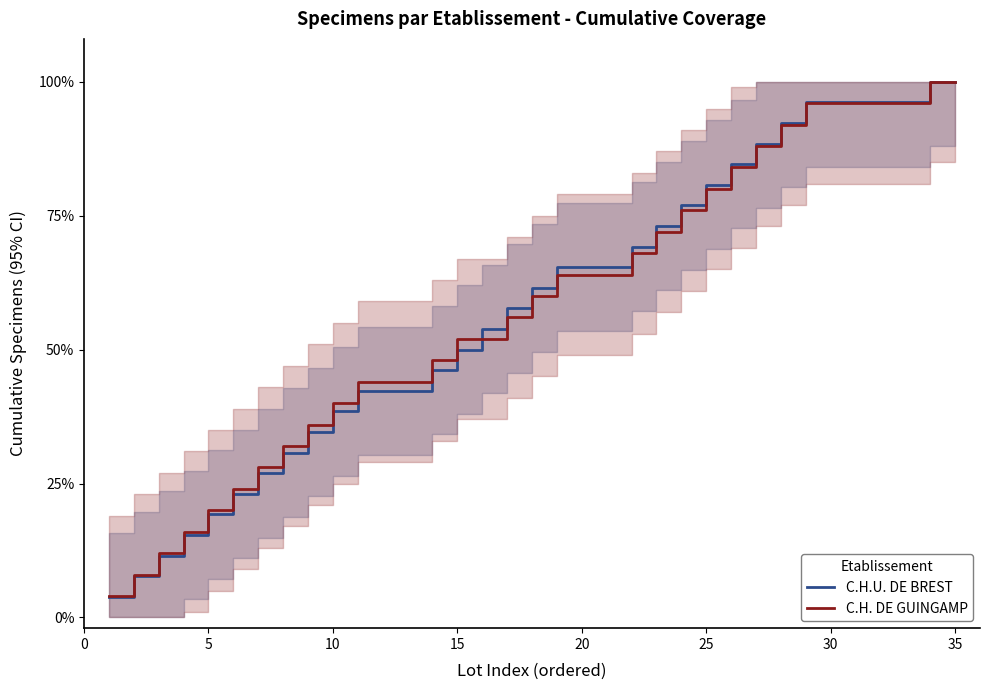

Between 5 and 14, which series saw the biggest shift?

C.H. DE GUINGAMP